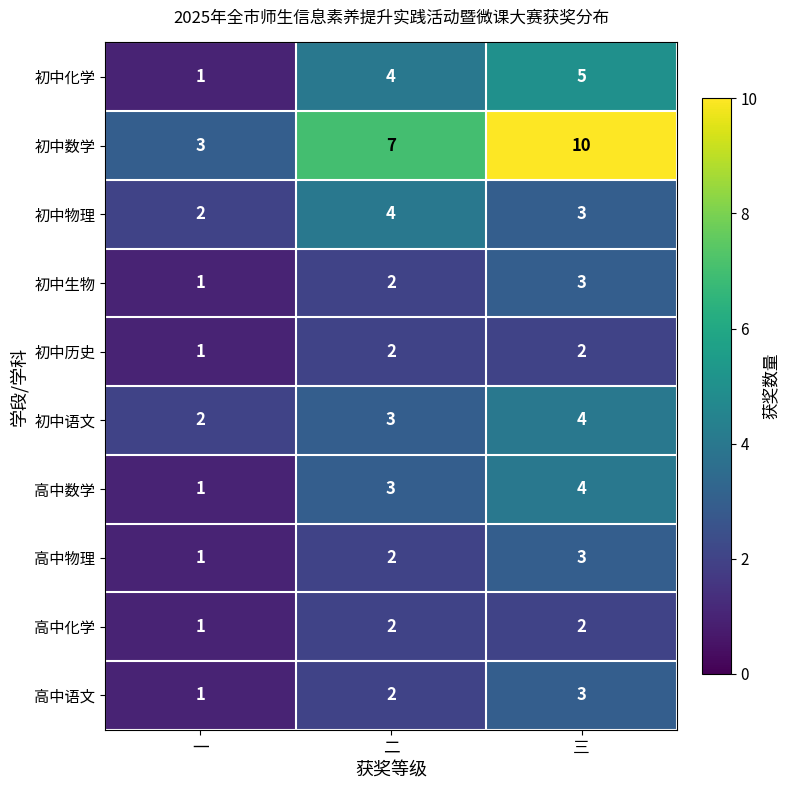

Between 一 and 三, which series saw the biggest shift?

初中数学